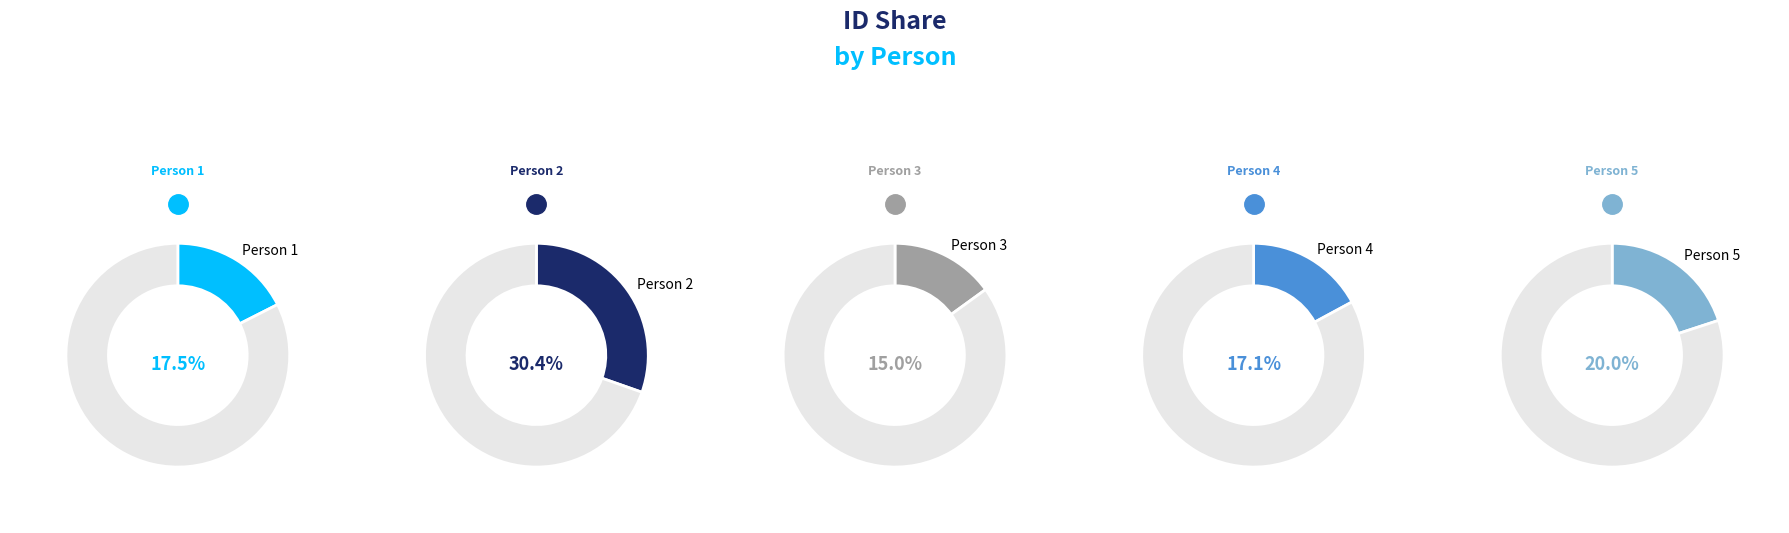

Does any single category account for the majority?

No